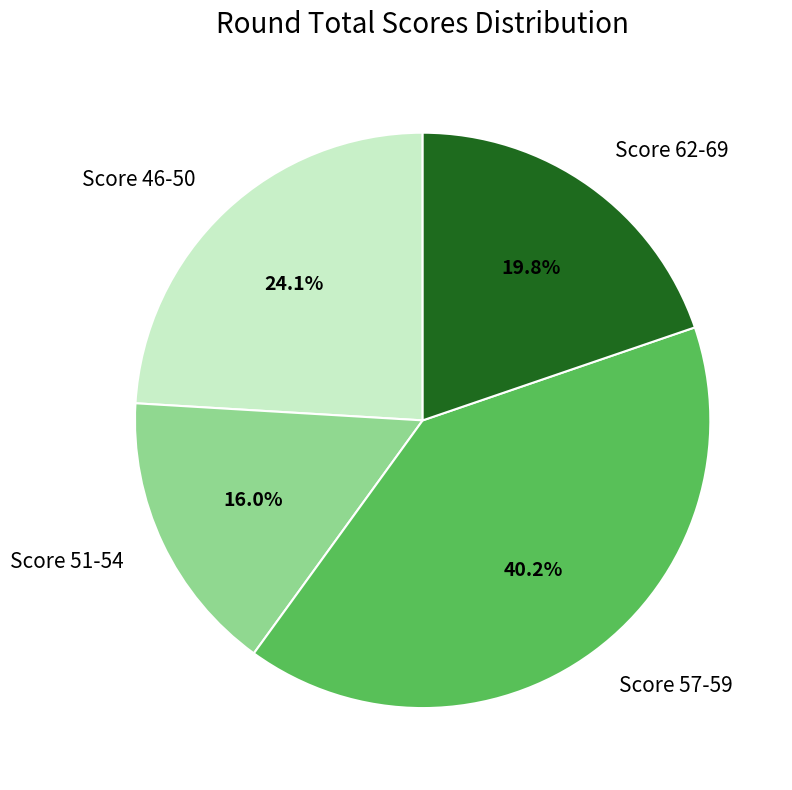

Which slice is the smallest?

Score 51-54